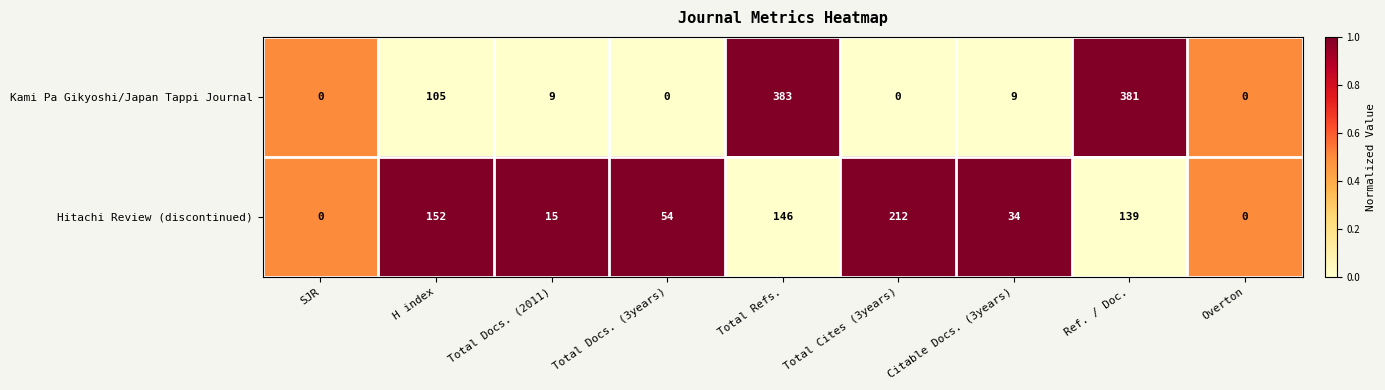

What is the highest value of the Hitachi Review (discontinued) series?

212